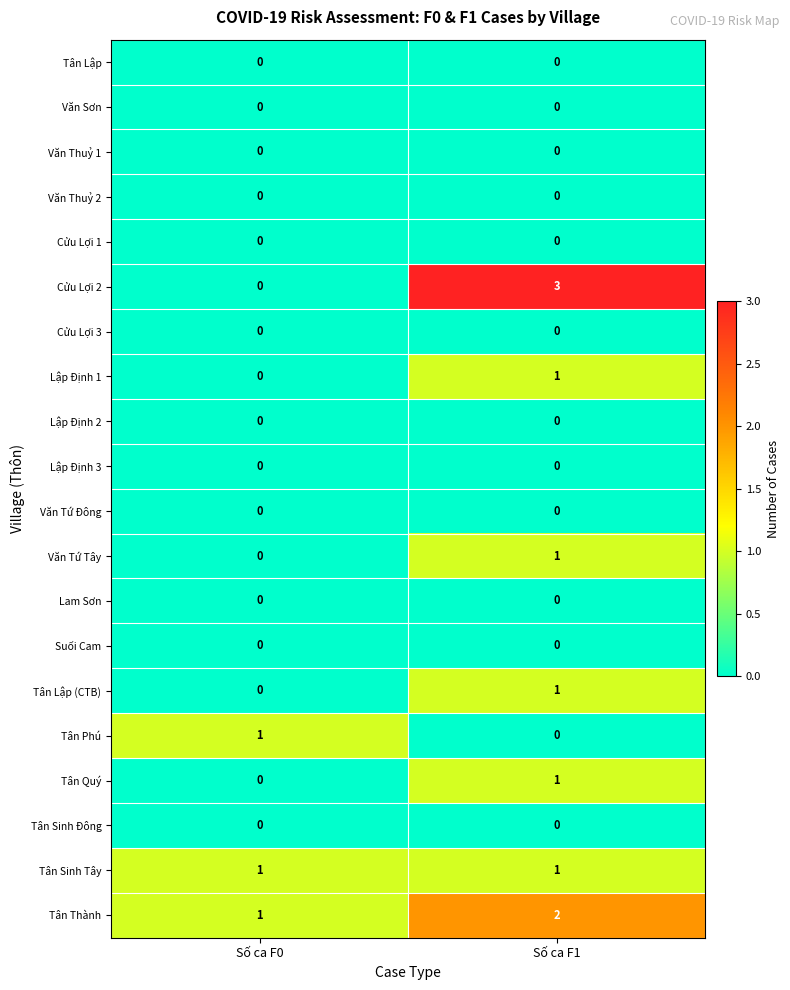

Is the value of Văn Tứ Đông at Số ca F1 greater than the value of Tân Quý at Số ca F1?

No